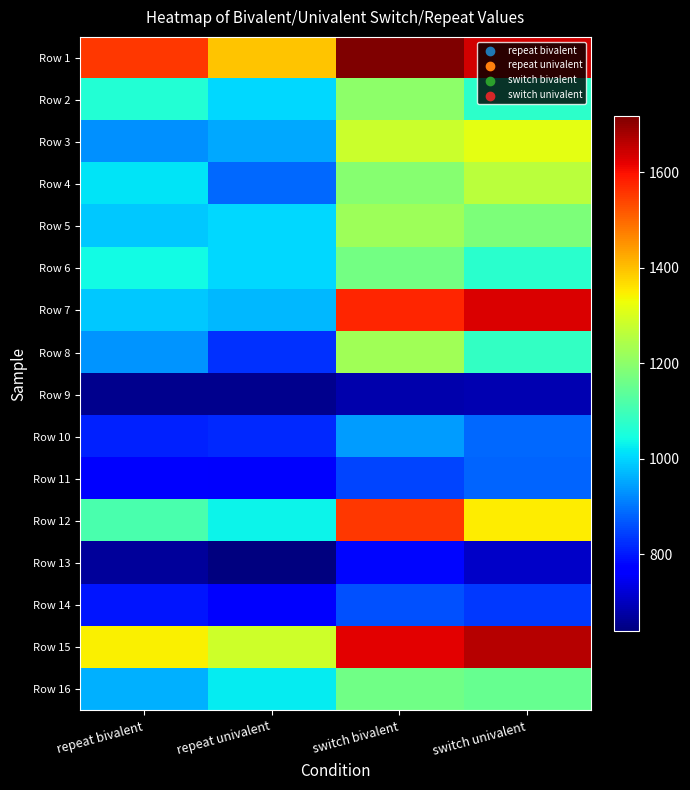

Reading right to left, extract all data points from this chart.

Row 1: switch univalent=1640.0	switch bivalent=1717.2	repeat univalent=1394.6	repeat bivalent=1556.3
Row 2: switch univalent=1074.1	switch bivalent=1200.0	repeat univalent=1002.7	repeat bivalent=1063.4
Row 3: switch univalent=1315.2	switch bivalent=1279.6	repeat univalent=954.3	repeat bivalent=929.4
Row 4: switch univalent=1258.8	switch bivalent=1192.0	repeat univalent=886.7	repeat bivalent=1015.4
Row 5: switch univalent=1182.3	switch bivalent=1224.7	repeat univalent=1003.2	repeat bivalent=988.2
Row 6: switch univalent=1072.4	switch bivalent=1170.0	repeat univalent=1003.0	repeat bivalent=1043.6
Row 7: switch univalent=1631.9	switch bivalent=1574.4	repeat univalent=971.4	repeat bivalent=986.1
Row 8: switch univalent=1084.4	switch bivalent=1226.8	repeat univalent=827.8	repeat bivalent=930.8
Row 9: switch univalent=689.1	switch bivalent=685.1	repeat univalent=653.0	repeat bivalent=654.5
Row 10: switch univalent=884.9	switch bivalent=939.1	repeat univalent=817.6	repeat bivalent=812.2
Row 11: switch univalent=880.4	switch bivalent=849.4	repeat univalent=757.7	repeat bivalent=767.4
Row 12: switch univalent=1347.6	switch bivalent=1555.4	repeat univalent=1031.8	repeat bivalent=1113.4
Row 13: switch univalent=707.3	switch bivalent=780.5	repeat univalent=639.7	repeat bivalent=665.4
Row 14: switch univalent=835.7	switch bivalent=858.7	repeat univalent=777.3	repeat bivalent=797.9
Row 15: switch univalent=1666.3	switch bivalent=1621.4	repeat univalent=1286.4	repeat bivalent=1344.8
Row 16: switch univalent=1151.0	switch bivalent=1165.1	repeat univalent=1023.3	repeat bivalent=963.3